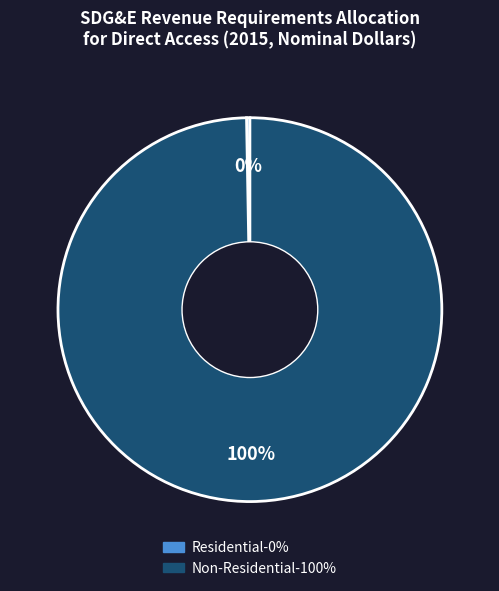

What is the smallest slice in the pie chart?

Residential